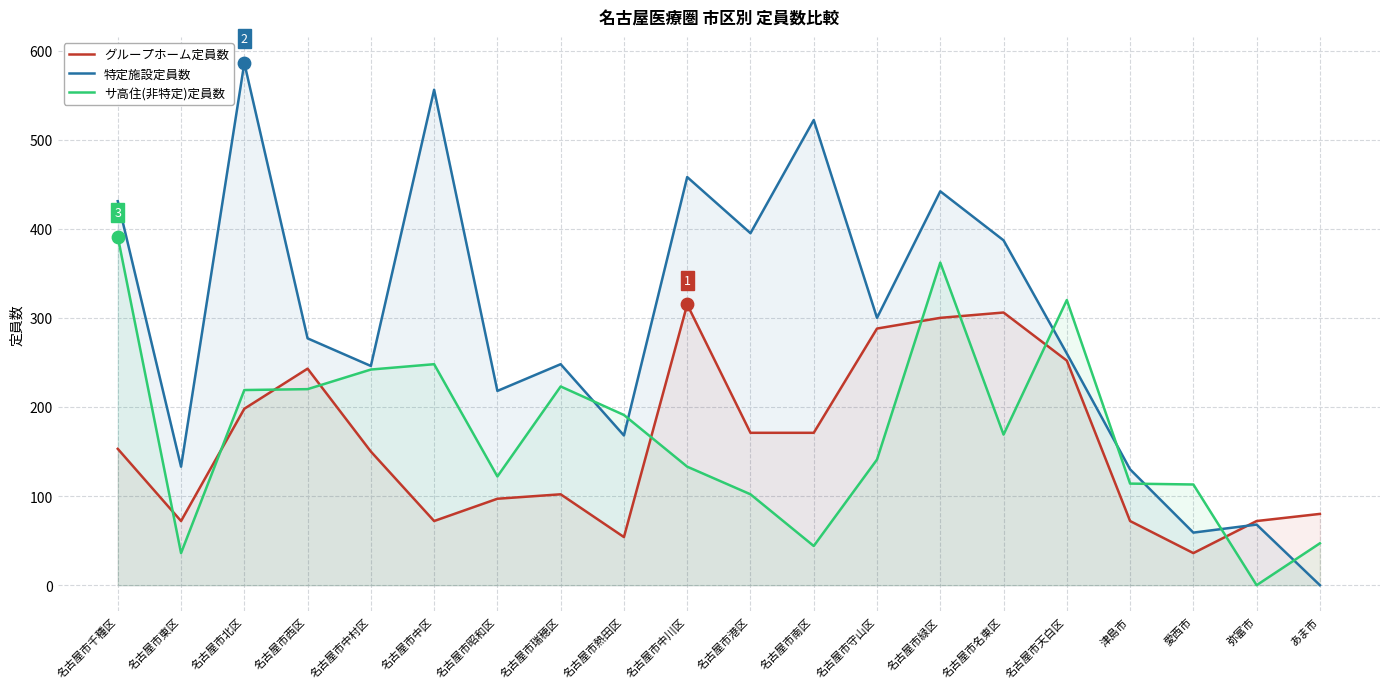

Which series has the largest Y range (max minus min)?

特定施設定員数